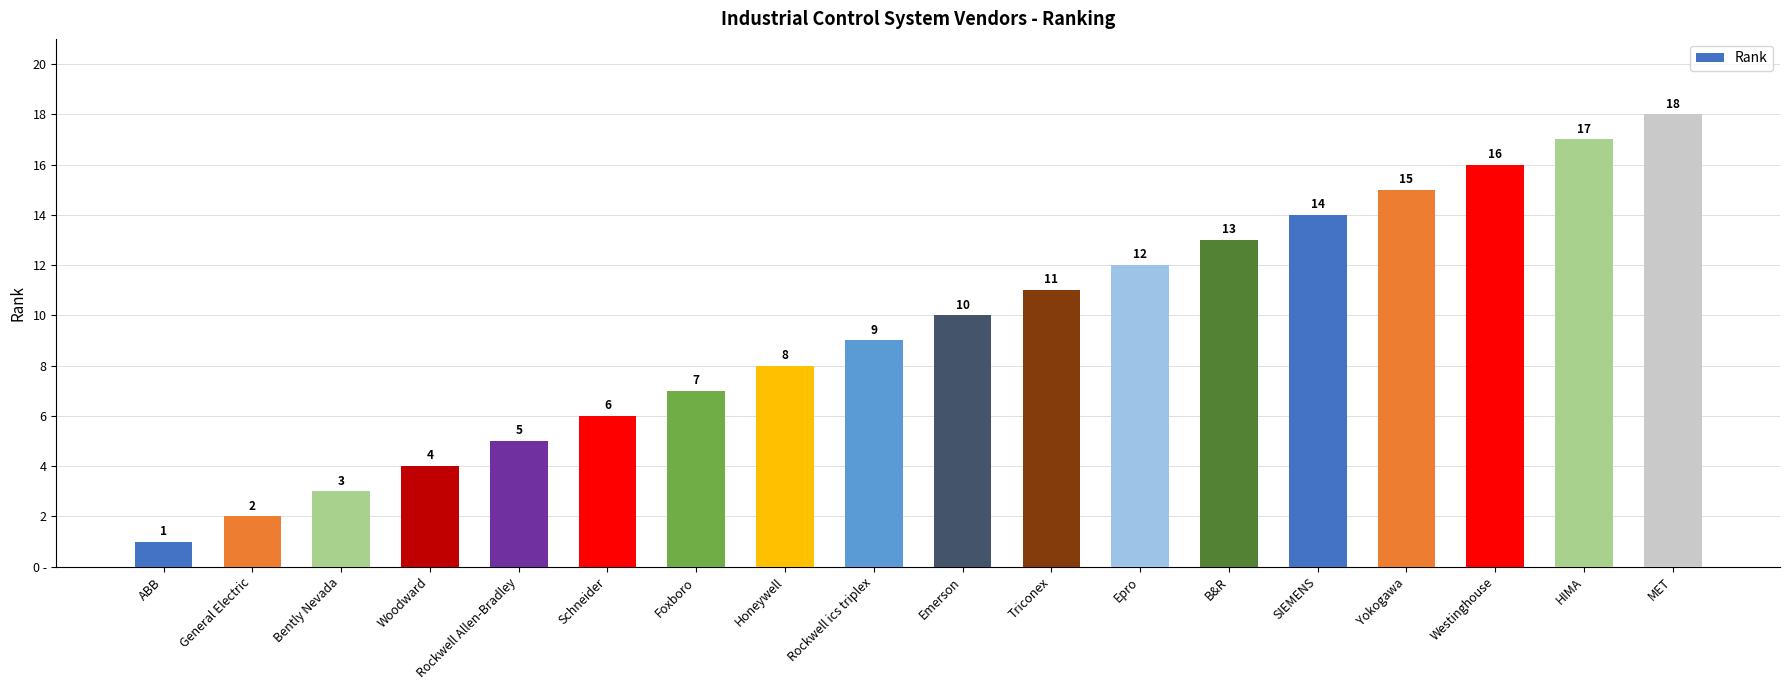

Are the bars horizontal?

No